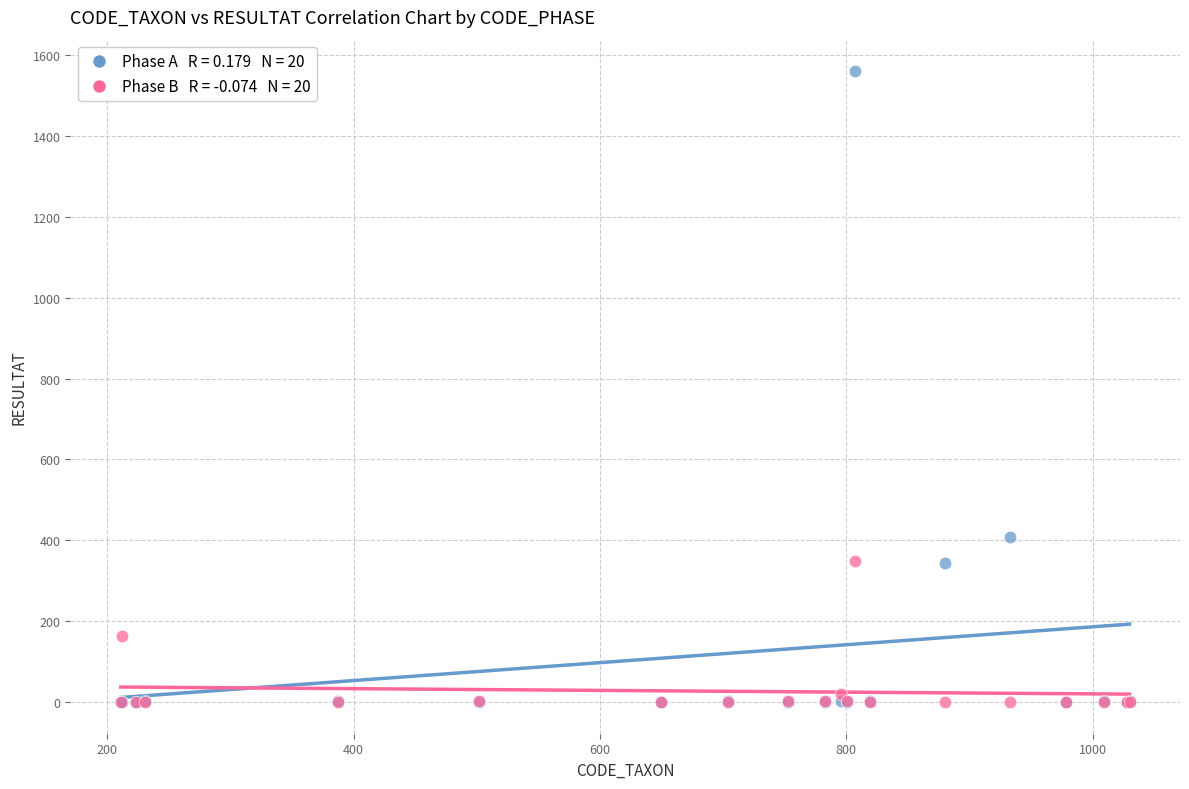

Across all series, what Y value is closest to 780?

408